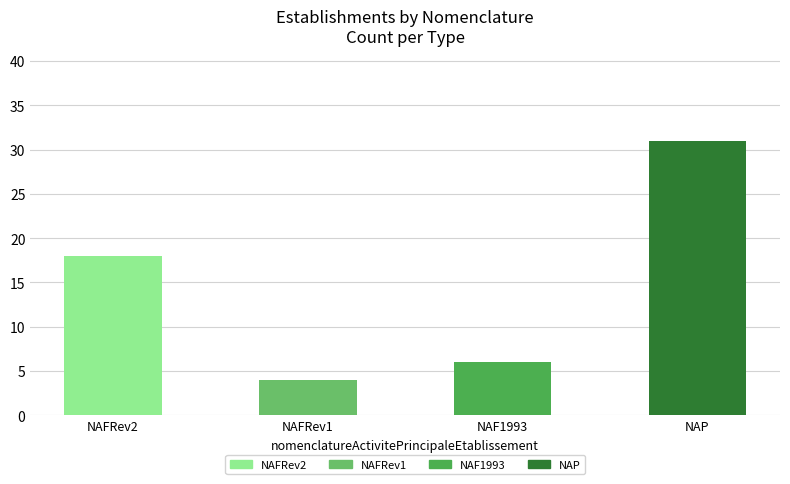

The chart shows a value of 4 at NAFRev1. True or false?

True